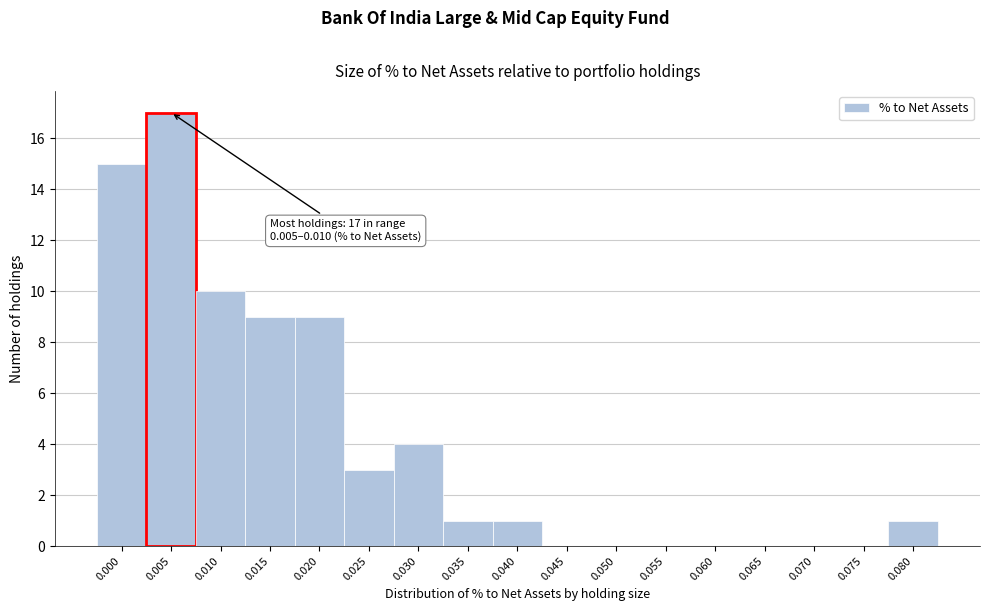

Reading right to left, extract all data points from this chart.

0.080=1	0.075=0	0.070=0	0.065=0	0.060=0	0.055=0	0.050=0	0.045=0	0.040=1	0.035=1	0.030=4	0.025=3	0.020=9	0.015=9	0.010=10	0.005=17	0.000=15